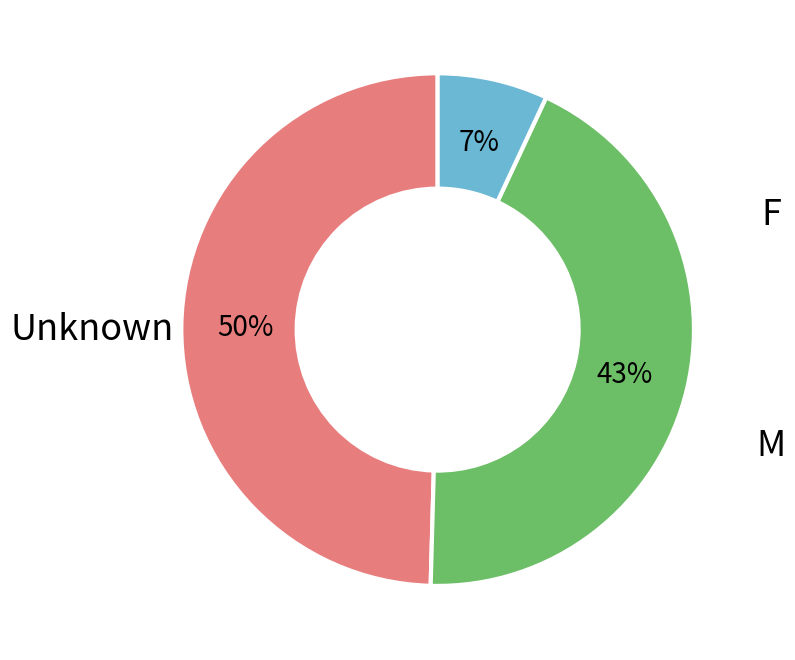

To the nearest percent, what is the average slice percentage?

33%